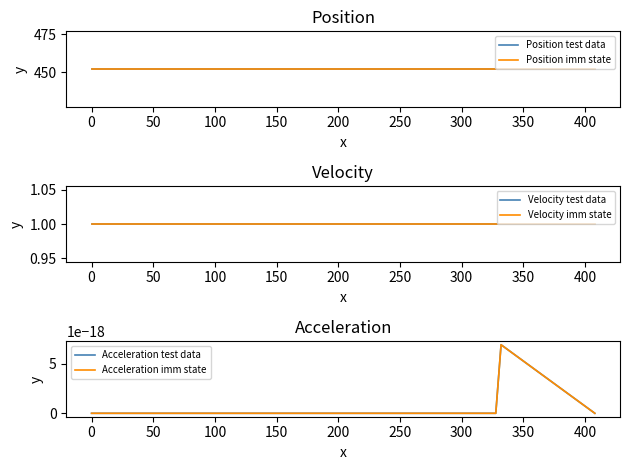

Is the value of Velocity imm state at 0 greater than the value of Acceleration test data at 0?

Yes